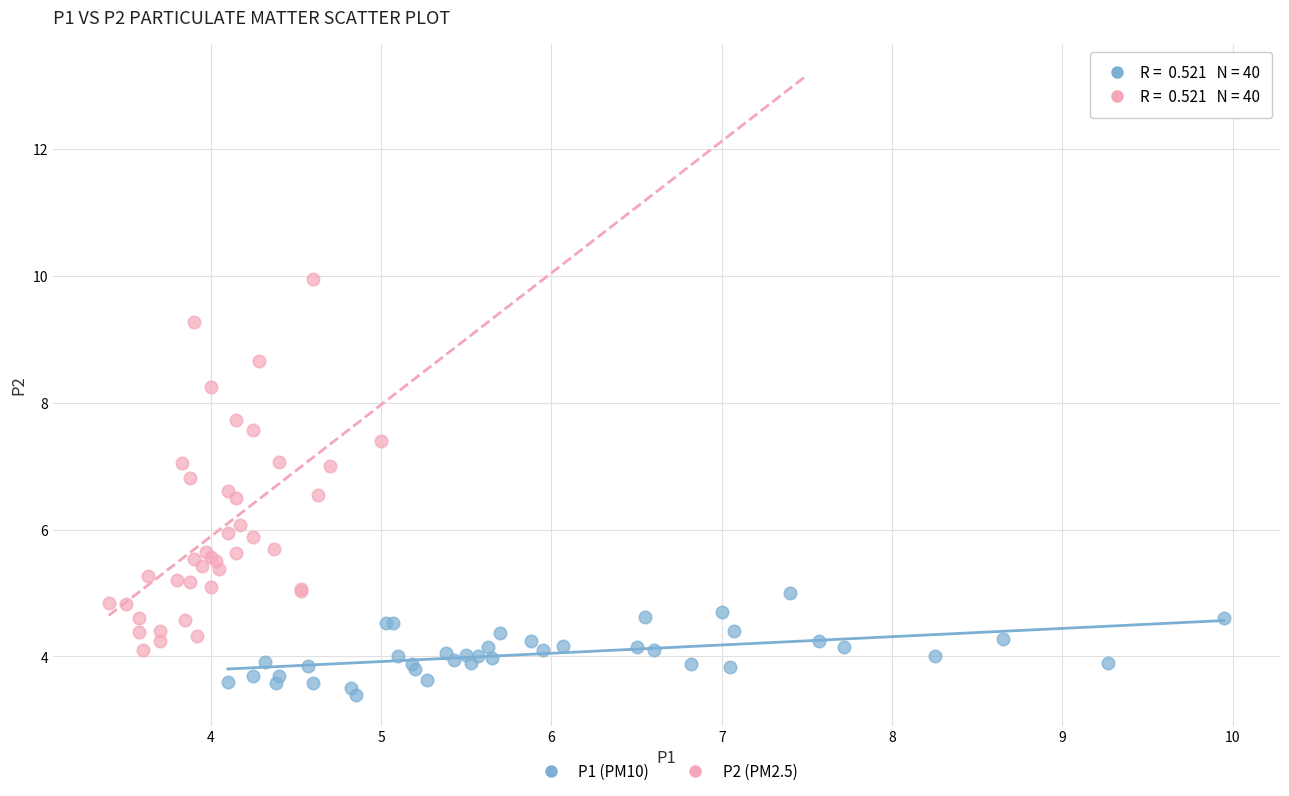

Which series contains the lowest Y value?

P1 (PM10)